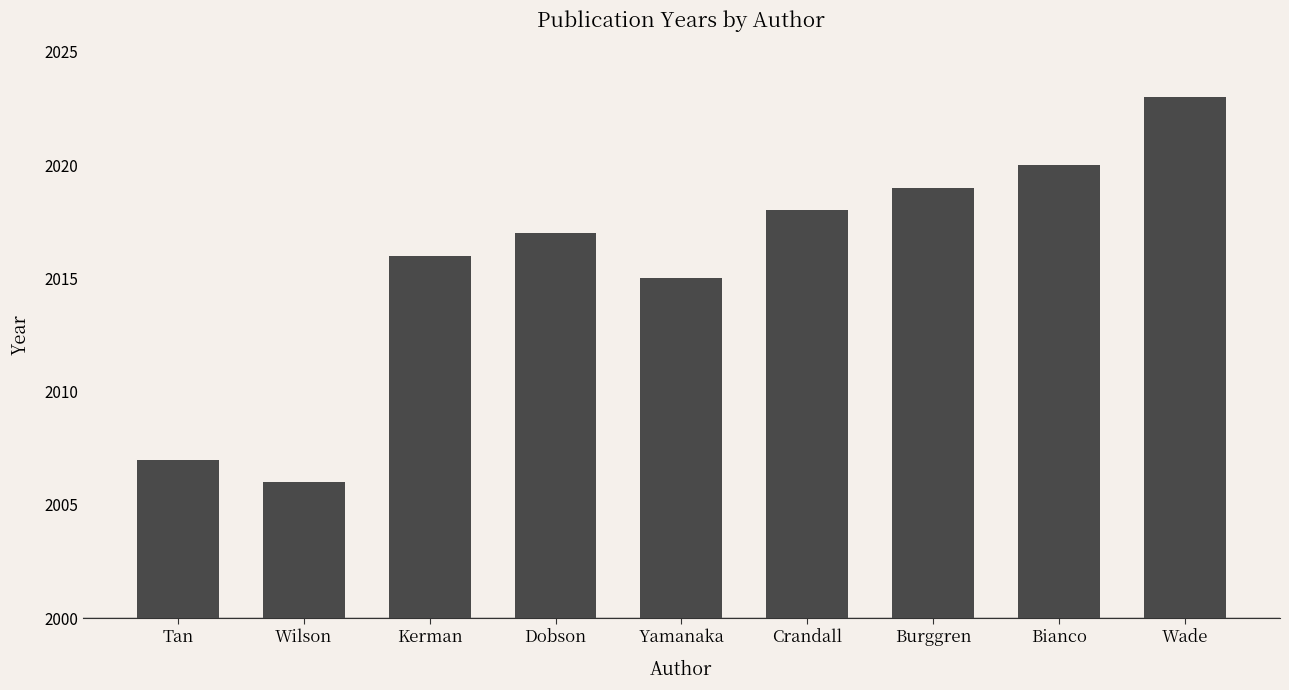

How many categories are shown in the chart?

9